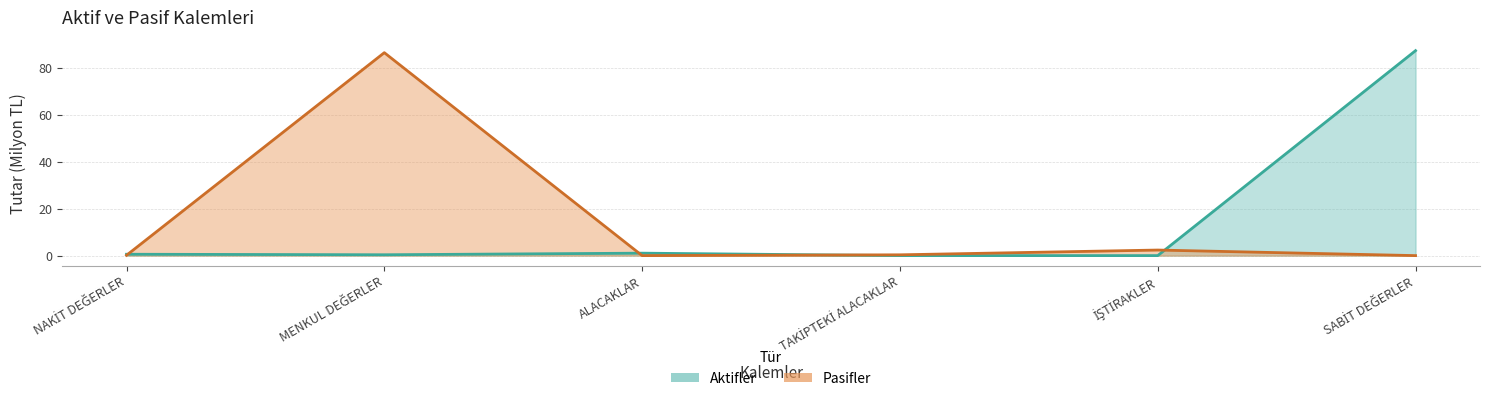

What is the label of the 2nd point from the right?

İŞTİRAKLER